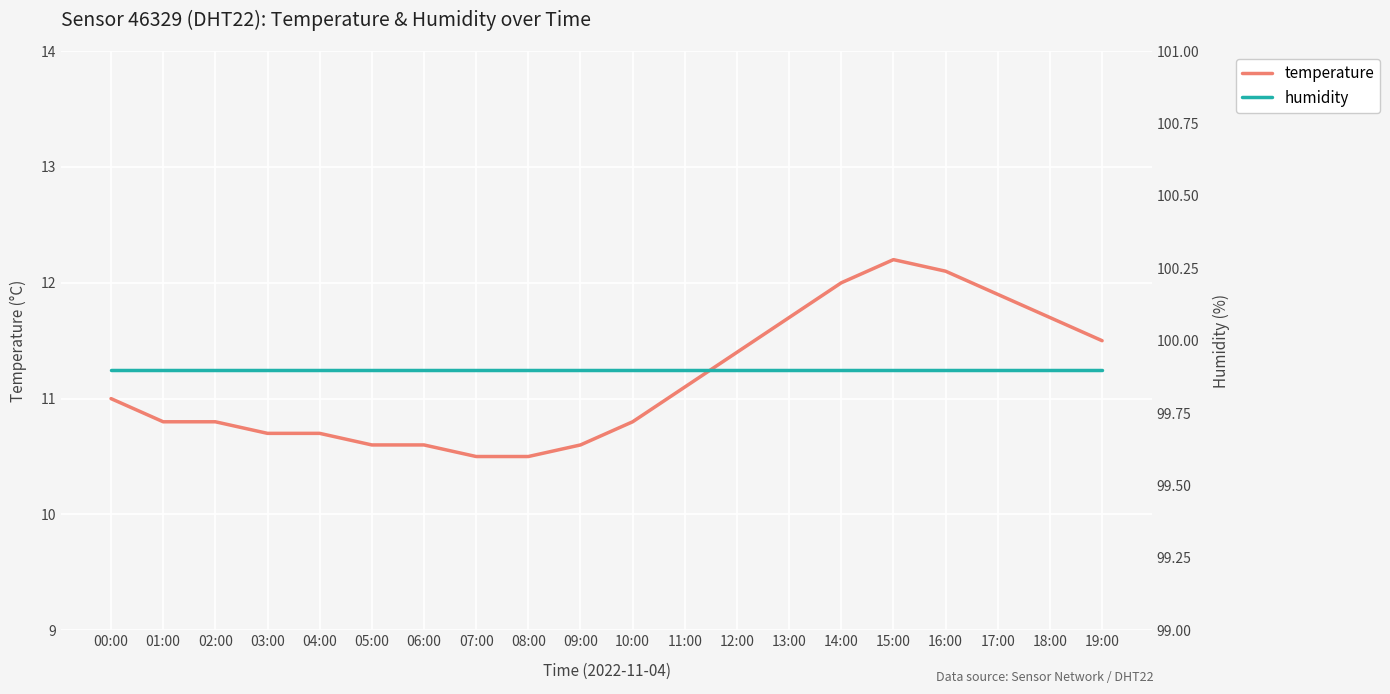

What are all the series names shown in the legend?

temperature, humidity